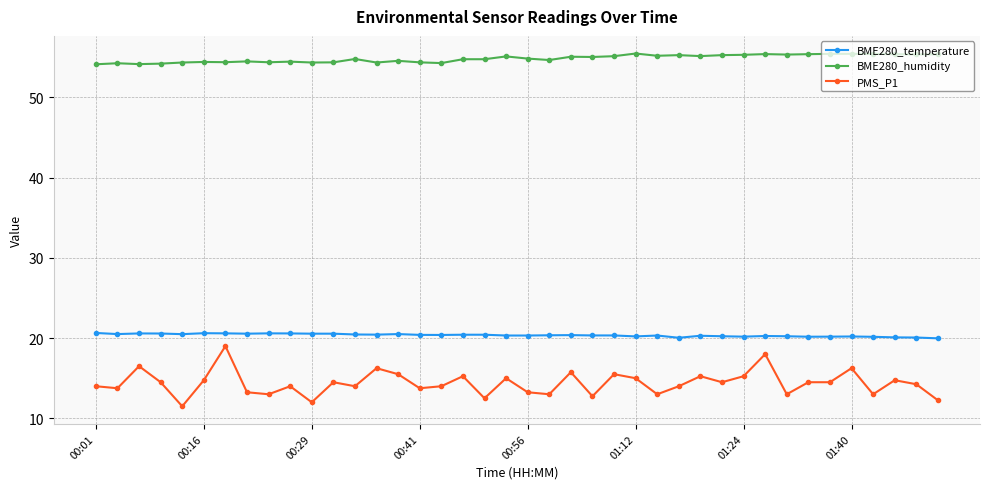

True or false: PMS_P1 and BME280_temperature cross at least once.

False